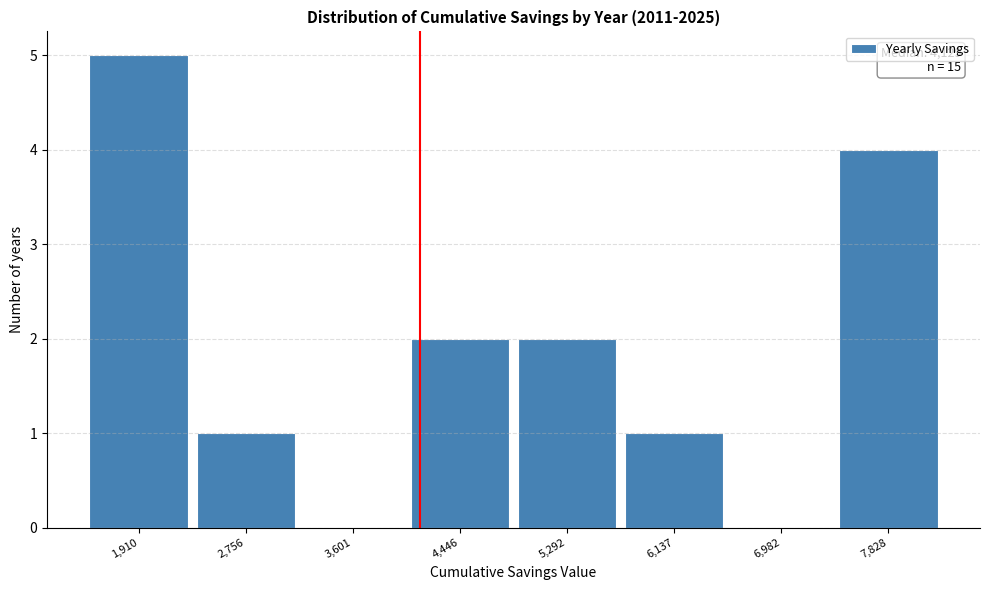

Which range on the x-axis has the tallest bar?

1500 to 2300